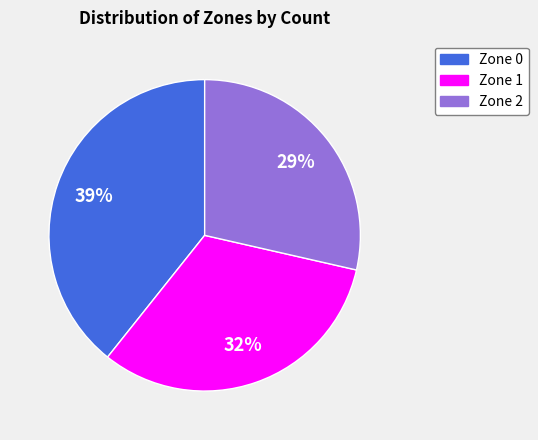

Is the sum of Zone 1 and Zone 2 greater than half?

Yes